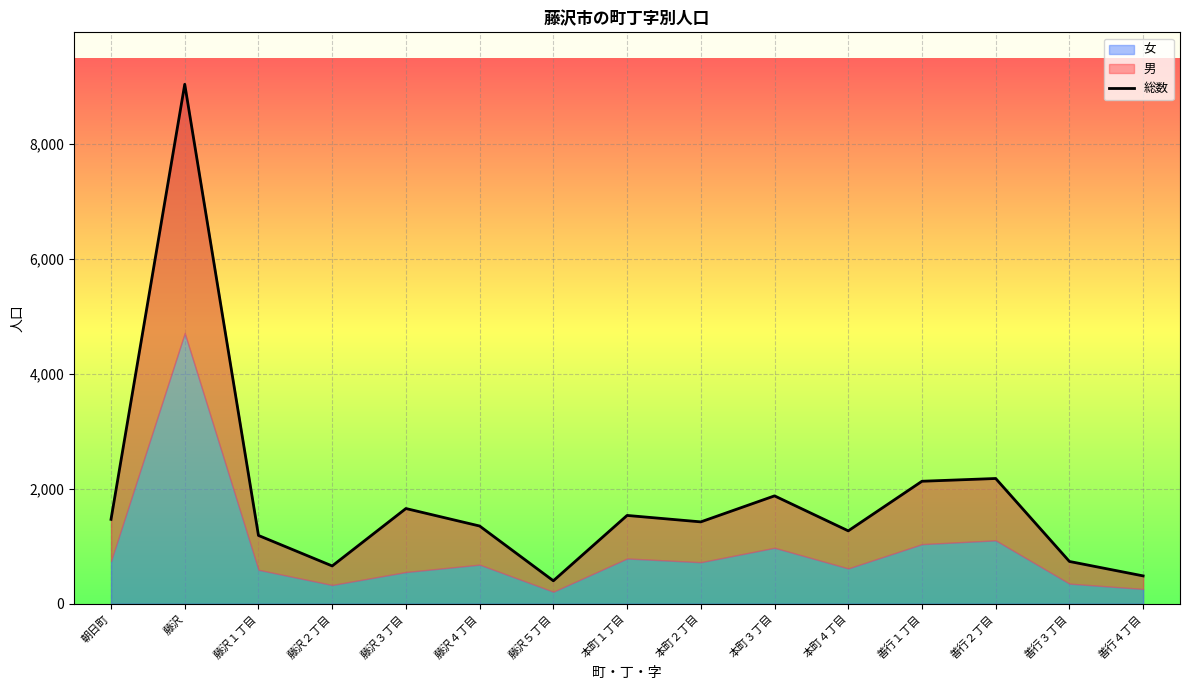

At which category does the data reach its first local peak?

藤沢